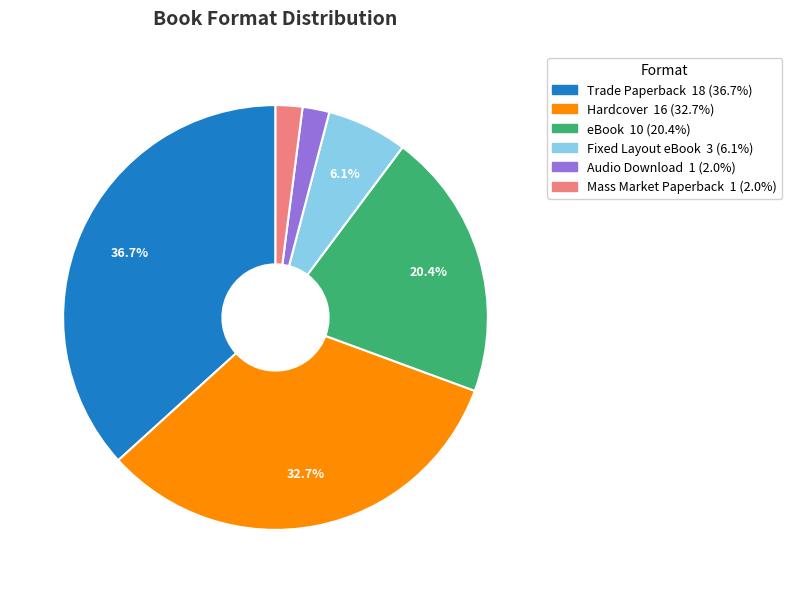

How many slices are in this pie chart?

6